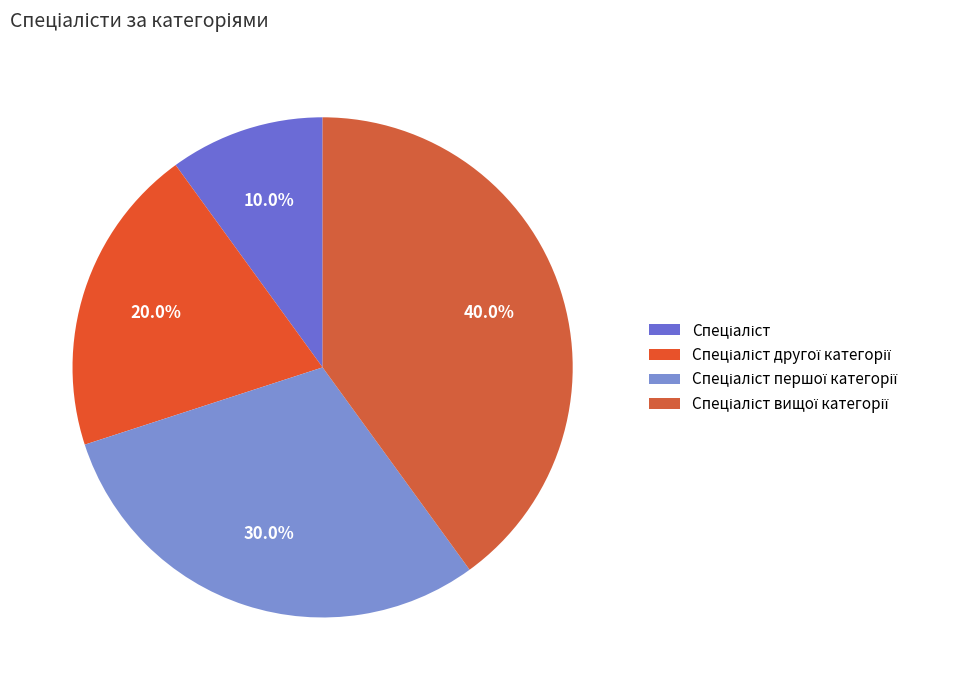

To the nearest percent, what portion does Спеціаліст вищої категорії represent?

40%